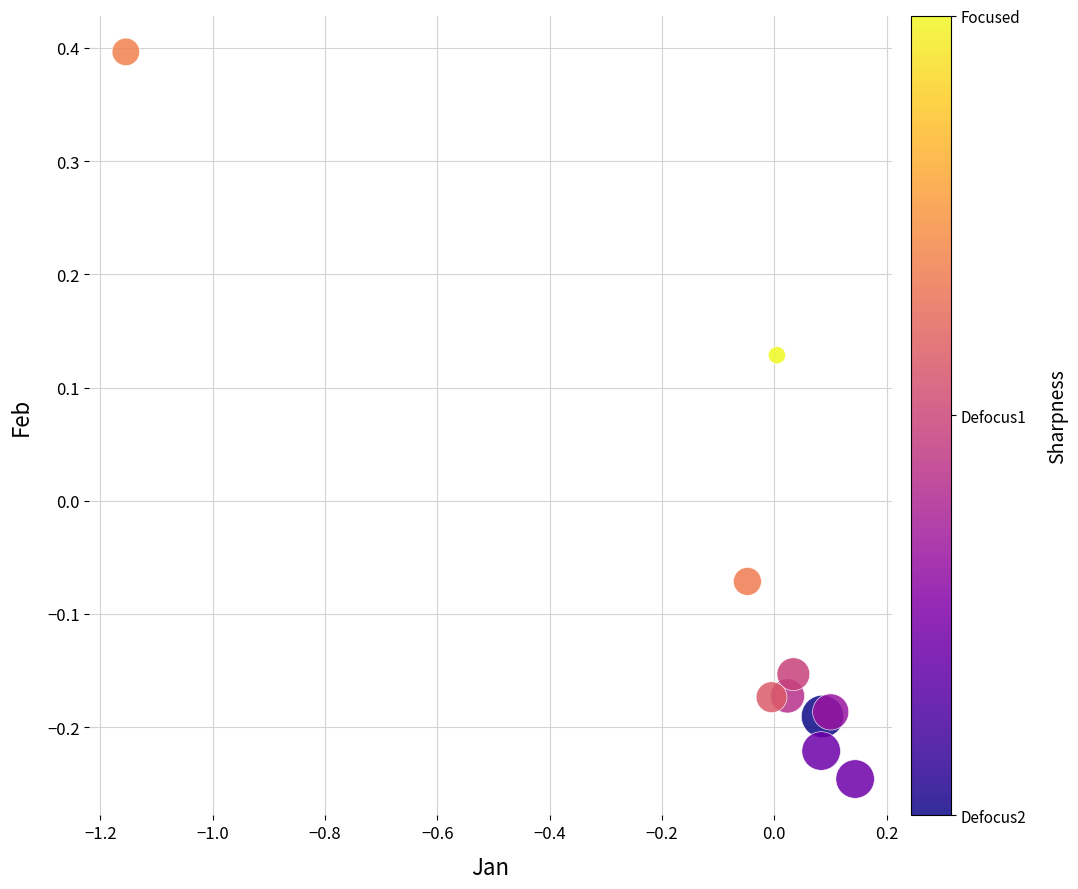

What is the range of Y values (max minus min)?

0.6